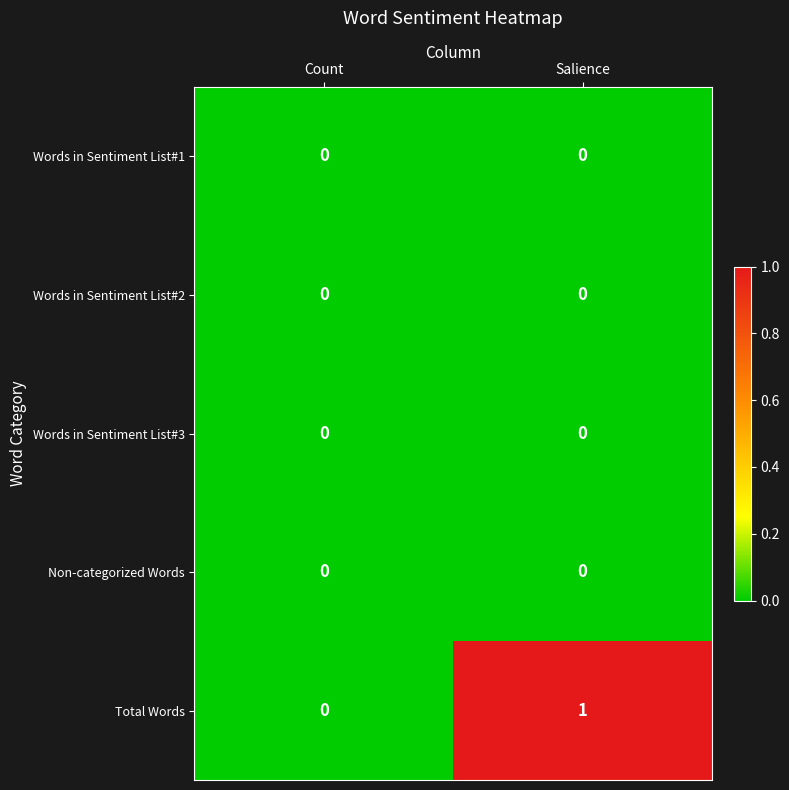

Which series changed the most between Count and Salience?

Total Words